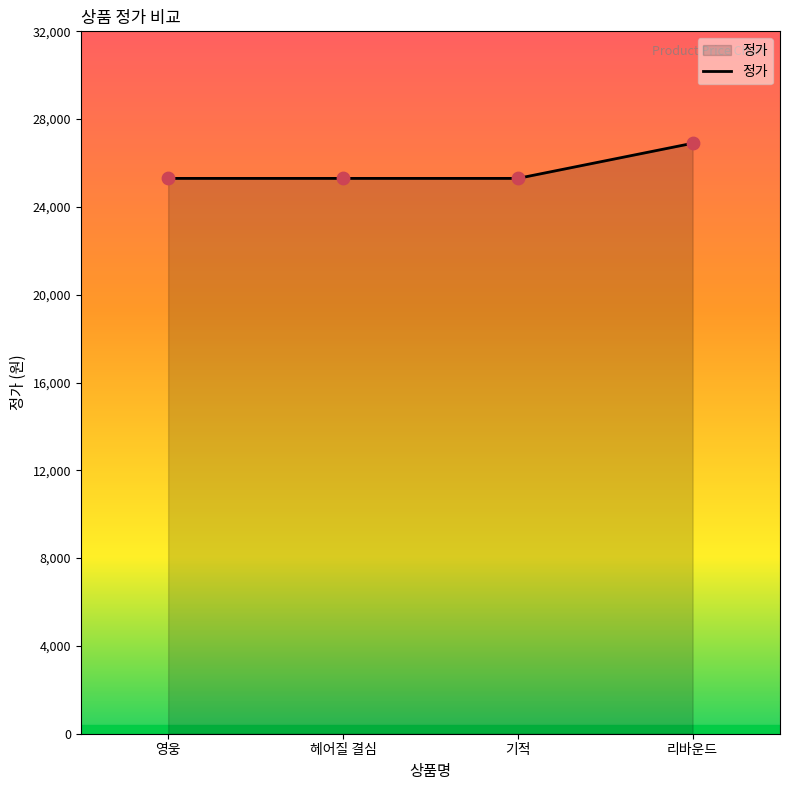

What is the change in value from 영웅 to 리바운드?

+1600